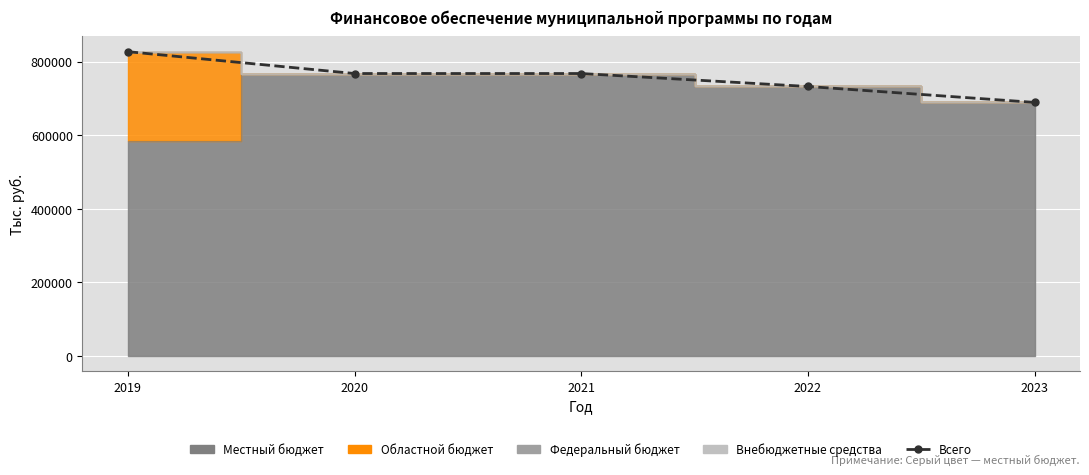

What is the value of the 2nd point from the left?

767466.0